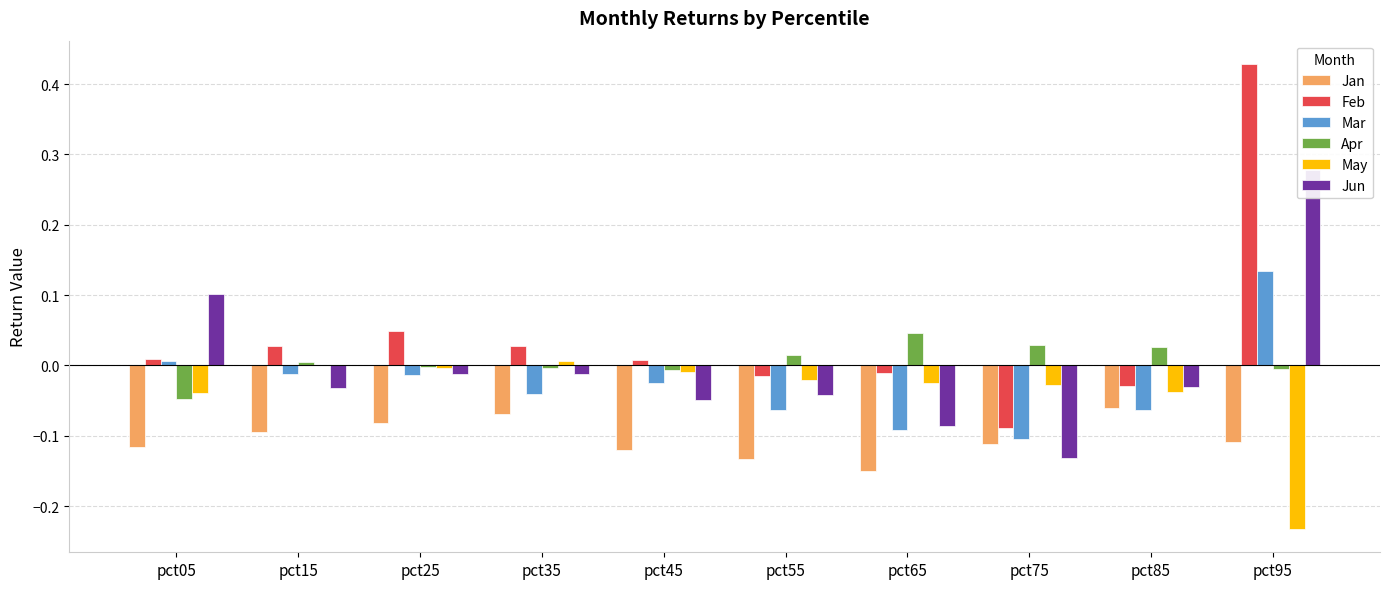

Reading left to right, extract all data points from this chart.

Jan: -0.1	-0.1	-0.1	-0.1	-0.1	-0.1	-0.2	-0.1	-0.1	-0.1
Feb: 0.0	0.0	0.0	0.0	0.0	-0.0	-0.0	-0.1	-0.0	0.4
Mar: 0.0	-0.0	-0.0	-0.0	-0.0	-0.1	-0.1	-0.1	-0.1	0.1
Apr: -0.0	0.0	-0.0	-0.0	-0.0	0.0	0.0	0.0	0.0	-0.0
May: -0.0	0.0	-0.0	0.0	-0.0	-0.0	-0.0	-0.0	-0.0	-0.2
Jun: 0.1	-0.0	-0.0	-0.0	-0.0	-0.0	-0.1	-0.1	-0.0	0.3